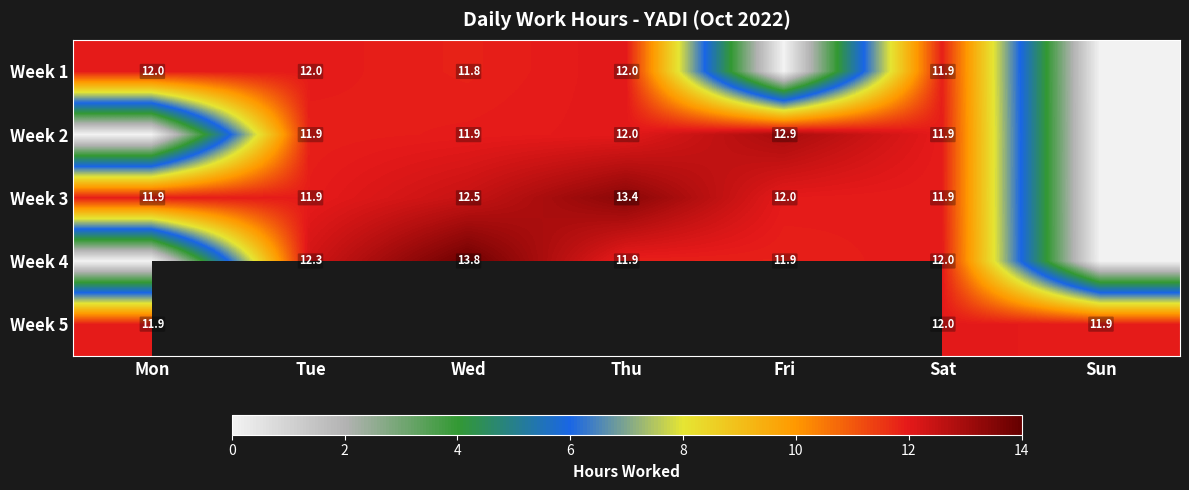

Is it true that Week 5 equals 6.6 at Sun?

False